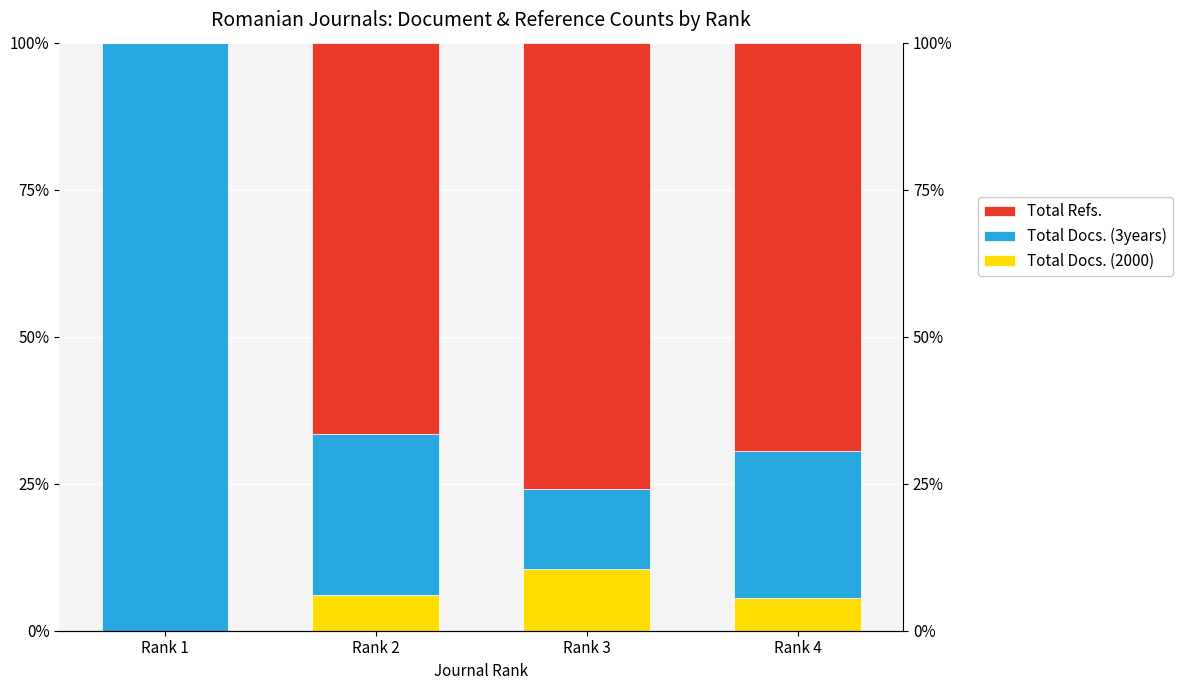

Is the value of Total Refs. at Rank 3 greater than the value of Total Docs. (3years) at Rank 4?

Yes